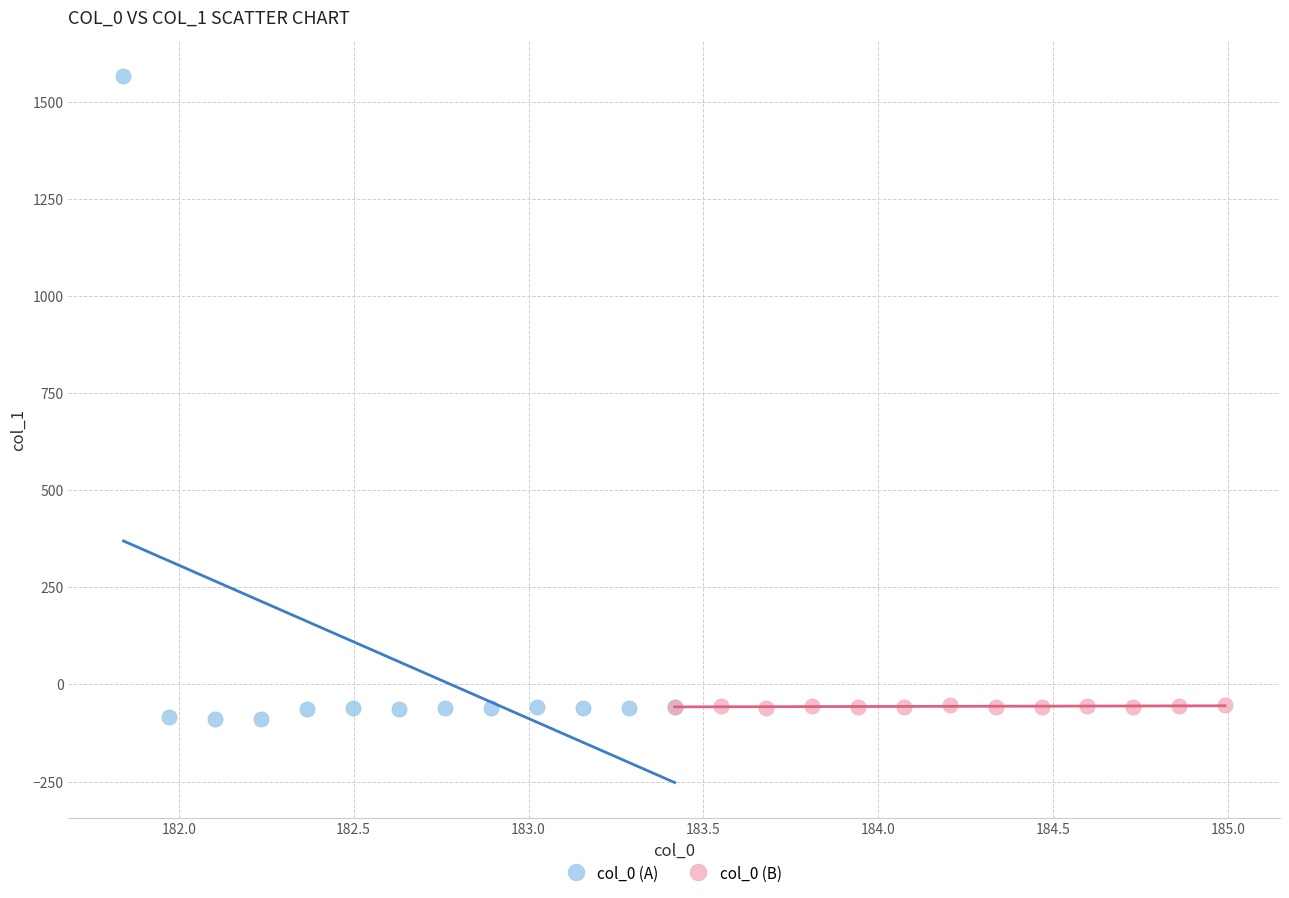

Which series contains the highest Y value?

col_0 (A)